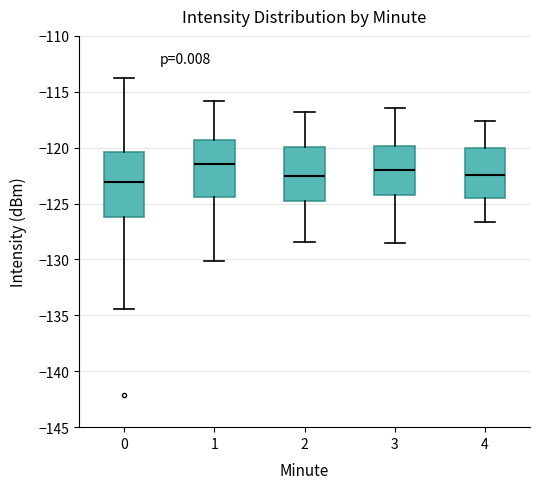

Comparing the boxes themselves (not the whiskers), which one is the tallest?

0